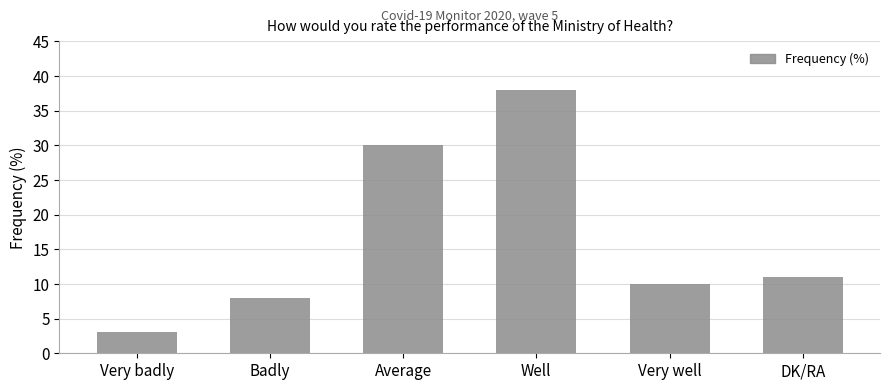

What is the value of the 5th bar from the left?

10